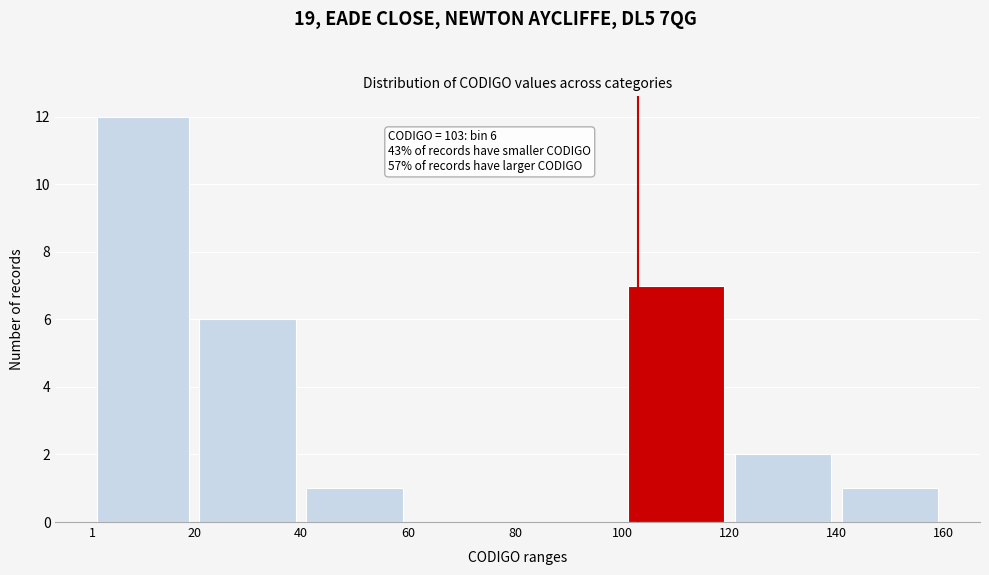

Over which range of the x-axis is the bar tallest?

1 to 20